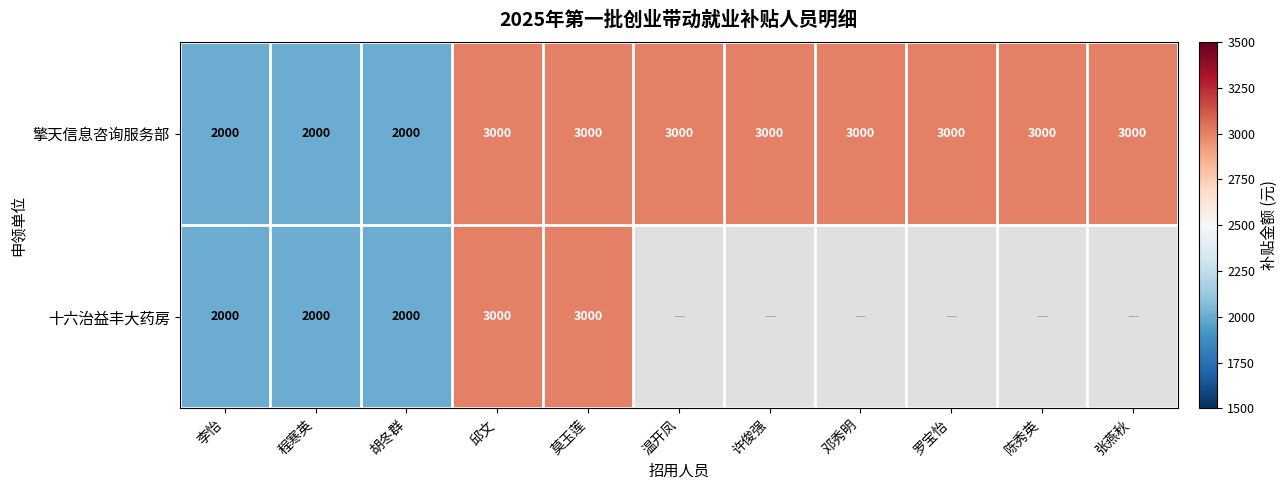

What is the sum of all 擎天信息咨询服务部 values?

30000